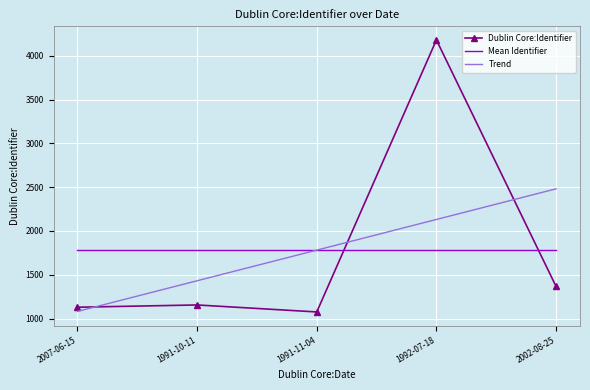

Rank the series at 1991-10-11 from highest to lowest value.

Mean Identifier, Trend, Dublin Core:Identifier